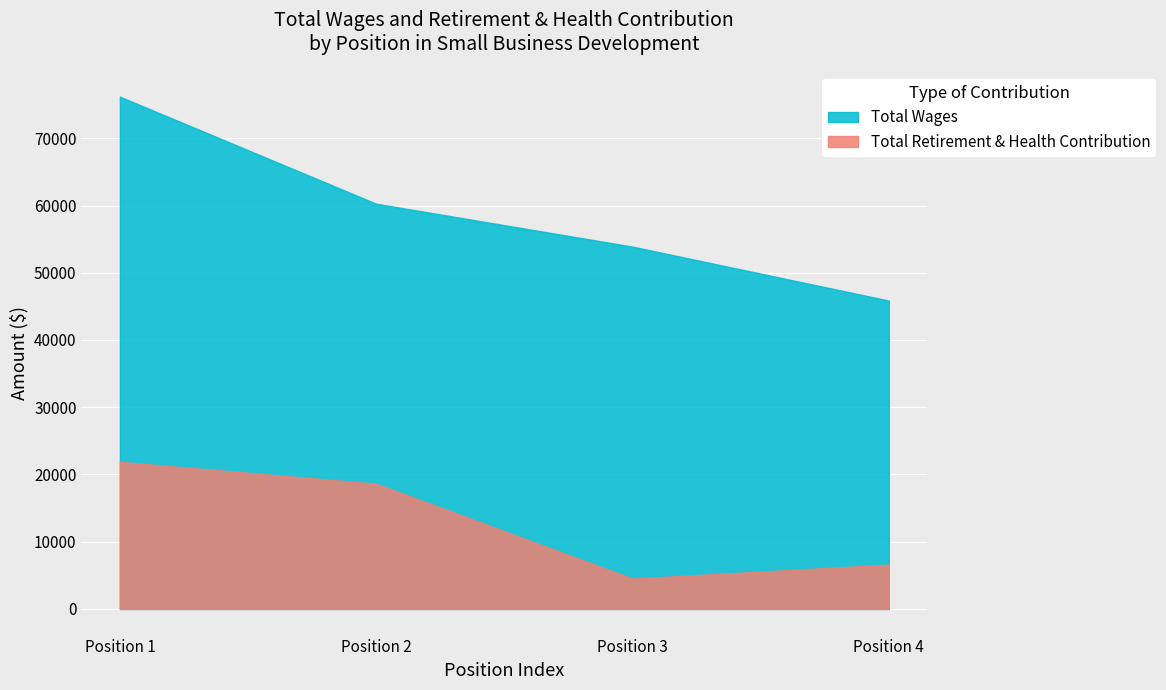

Reading left to right, transcribe all the data shown in this chart.

Total Wages: 76188	60268	53888	45866
Total Retirement & Health Contribution: 21883	18636	4520	6598